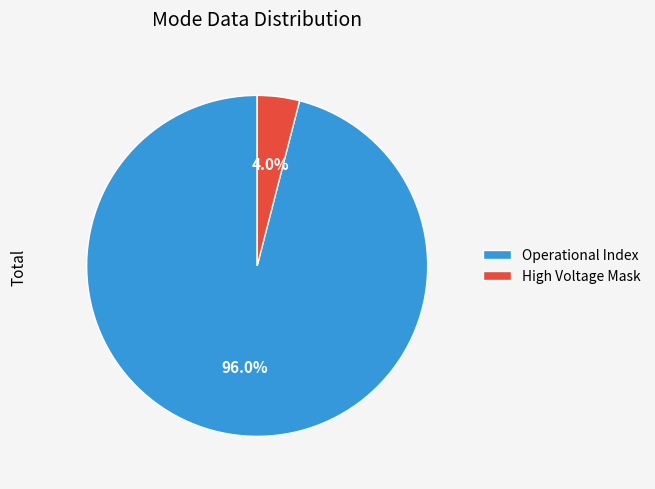

Which slice is the smallest?

High Voltage Mask